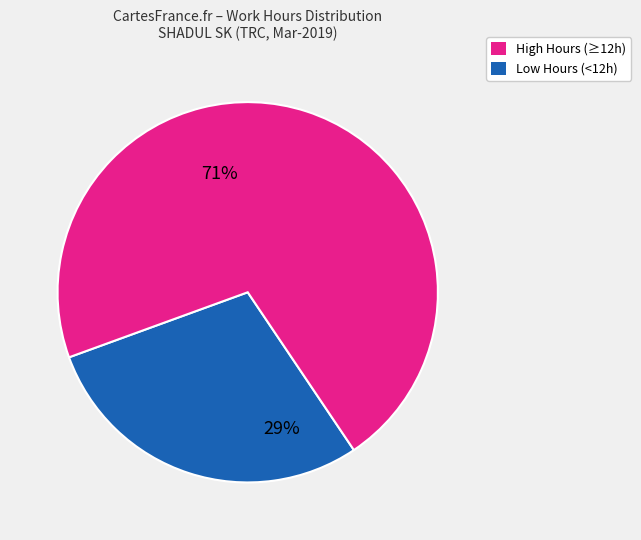

Does Low Hours (<12h) account for over 50% of the chart?

Yes